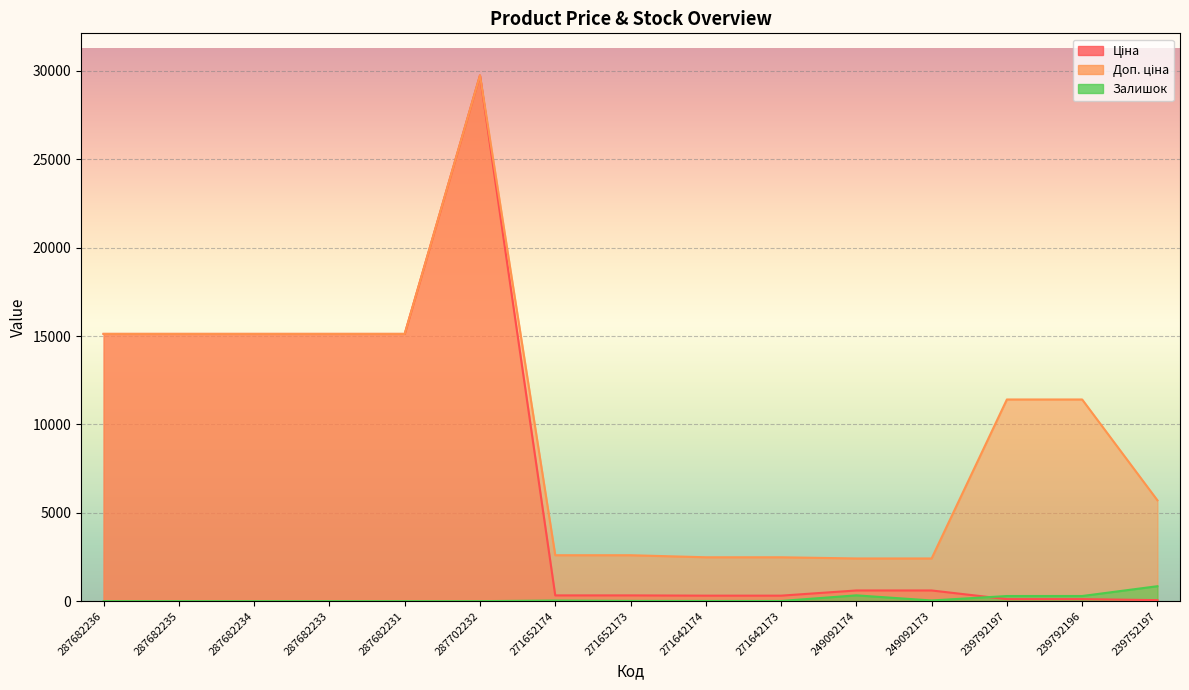

What are all the series names shown in the legend?

Ціна, Доп. ціна, Залишок